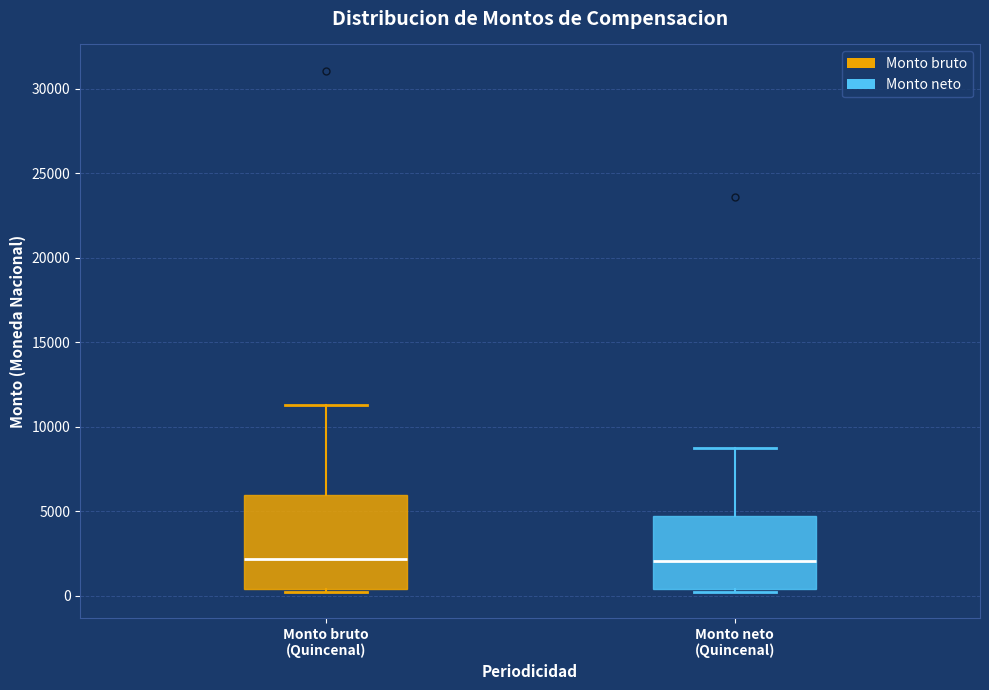

Where does the median line of the box for Monto neto (Quincenal) sit on the y-axis? The values are not printed on the chart, so give them approximately, as read against the axis.

2000